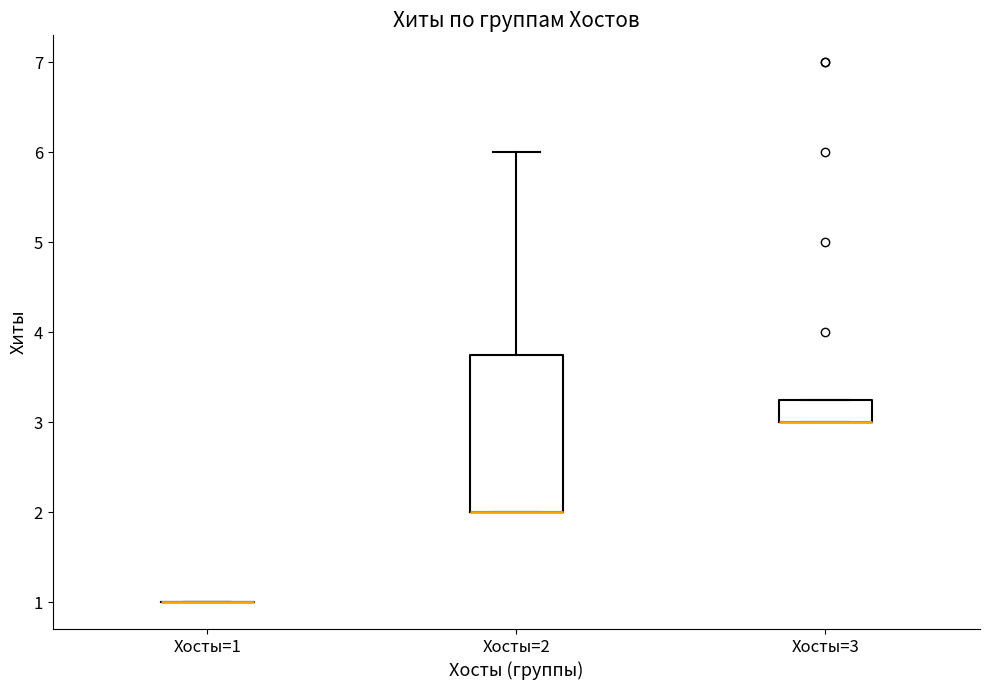

Reading left to right, read every box against the y-axis: the position of its median line, the range the box covers, and the ends of its whiskers. The values are not printed on the chart, so give them approximately, as read against the axis.

Хосты=1: box collapsed to a line at 1.0, whiskers 1.0 to 1.0
Хосты=2: median 2.0 (drawn on the box's lower edge), box 2.0 to 3.8, whiskers 2.0 to 6.0
Хосты=3: median 3.0 (drawn on the box's lower edge), box 3.0 to 3.3, whiskers 3.0 to 3.3